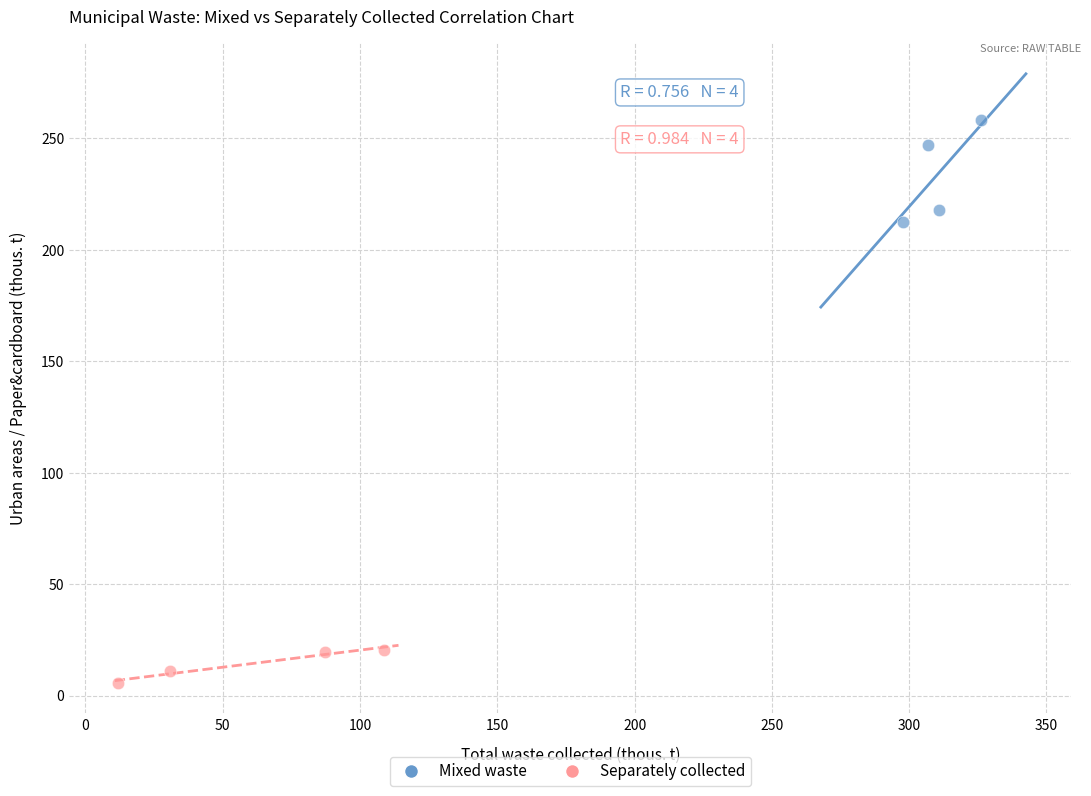

What are all the series names shown in the legend?

Mixed waste, Separately collected